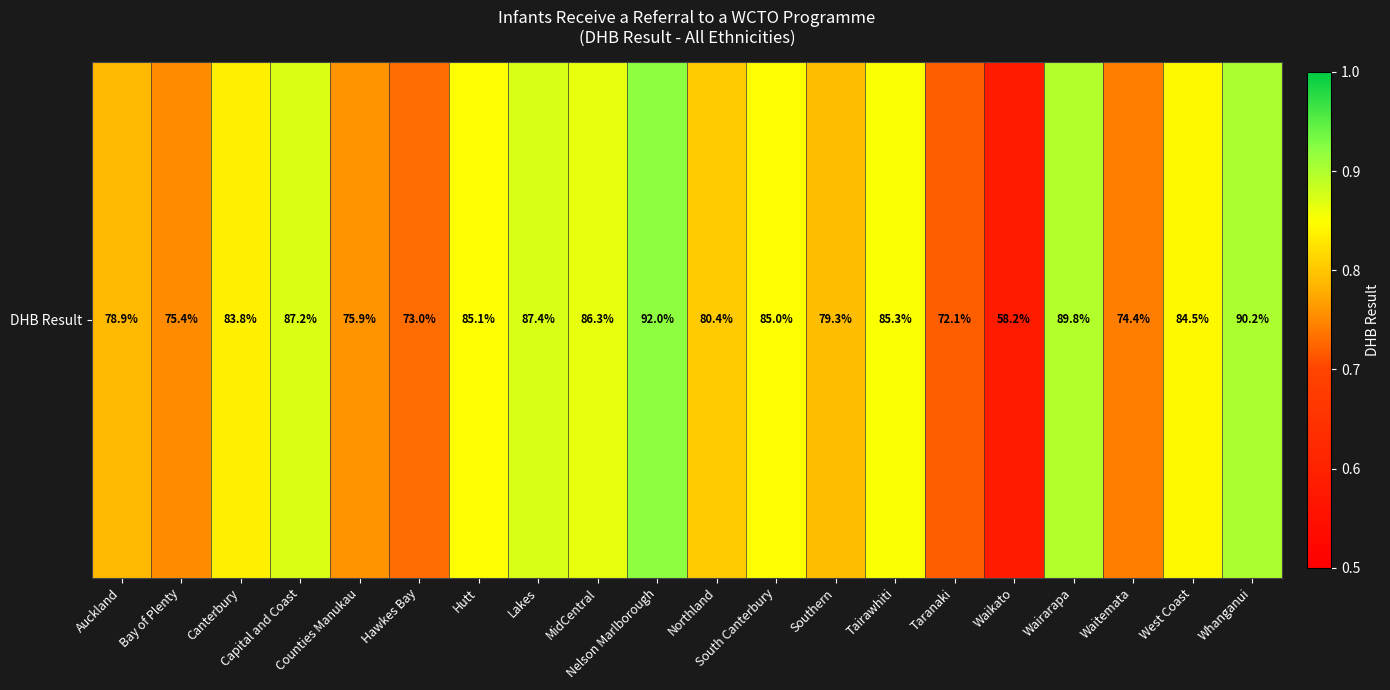

How many series are shown in this chart?

1